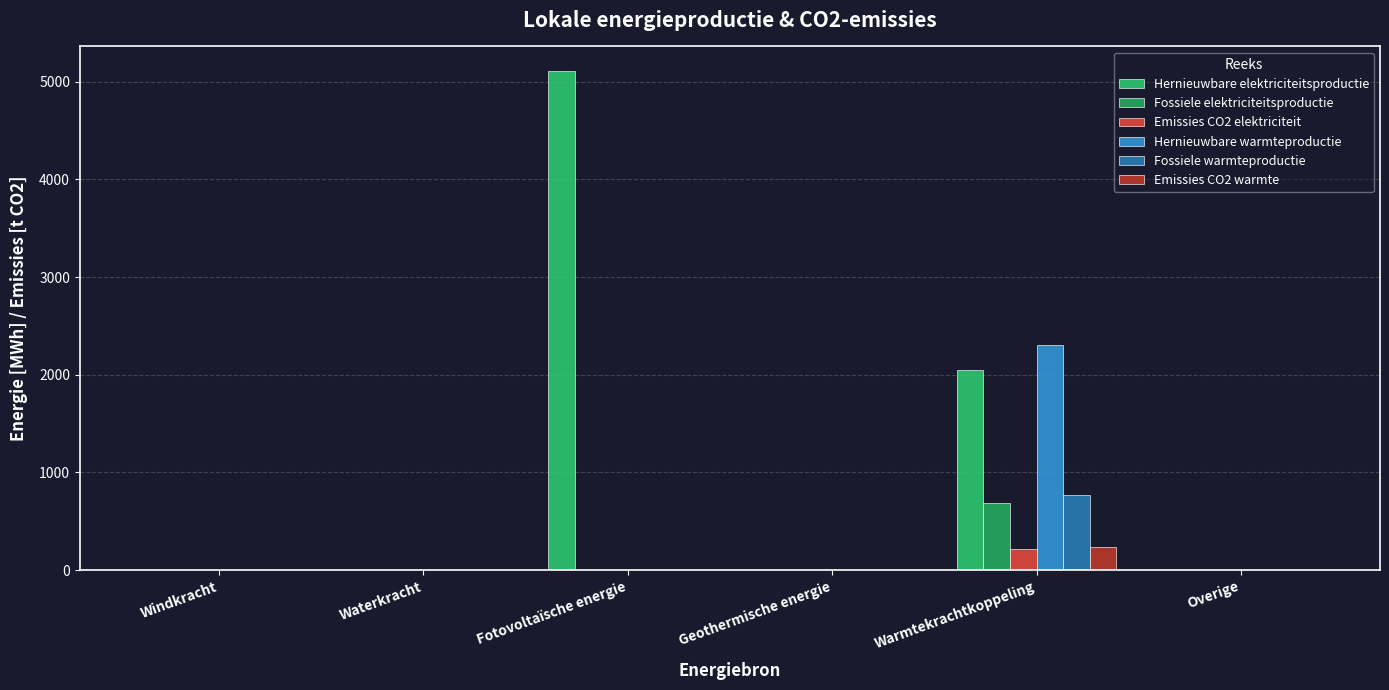

Is the value of Emissies CO2 elektriciteit at Waterkracht greater than the value of Hernieuwbare warmteproductie at Windkracht?

No